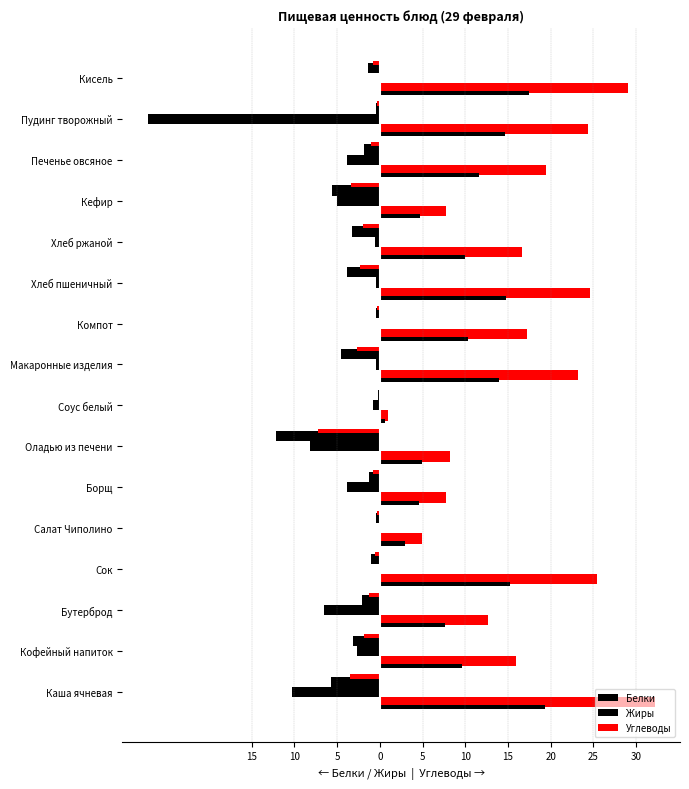

What is the value of the Белки bar at the 6th from the left?

-3.2